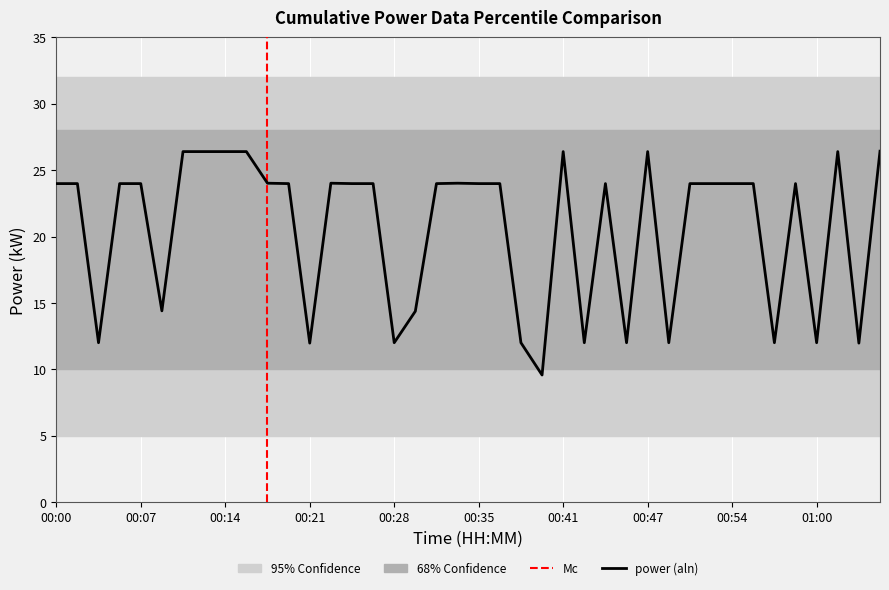

What is the smallest value displayed?

9.6